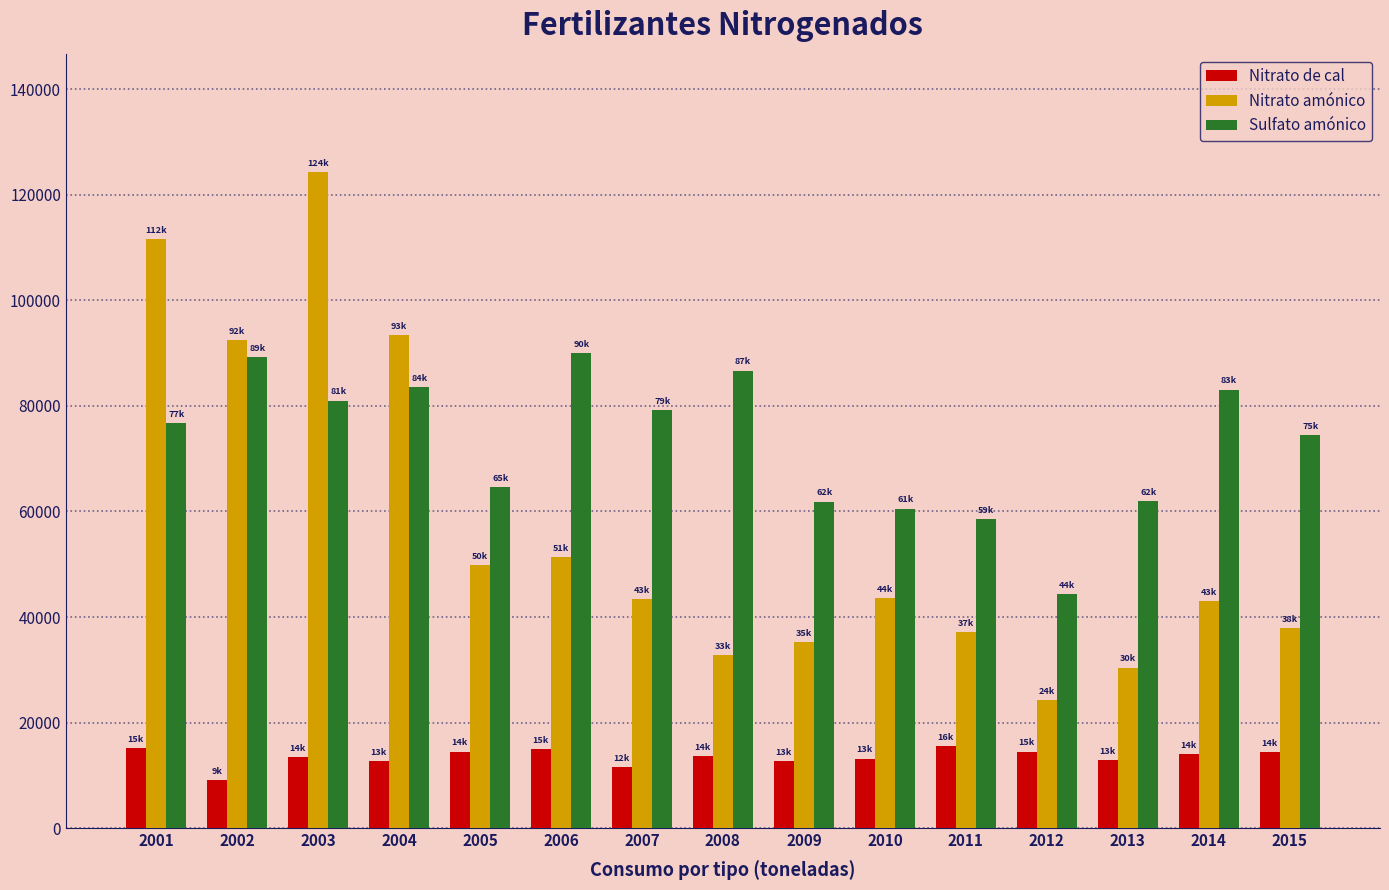

How many data points in Sulfato amónico are less than 76723?

7